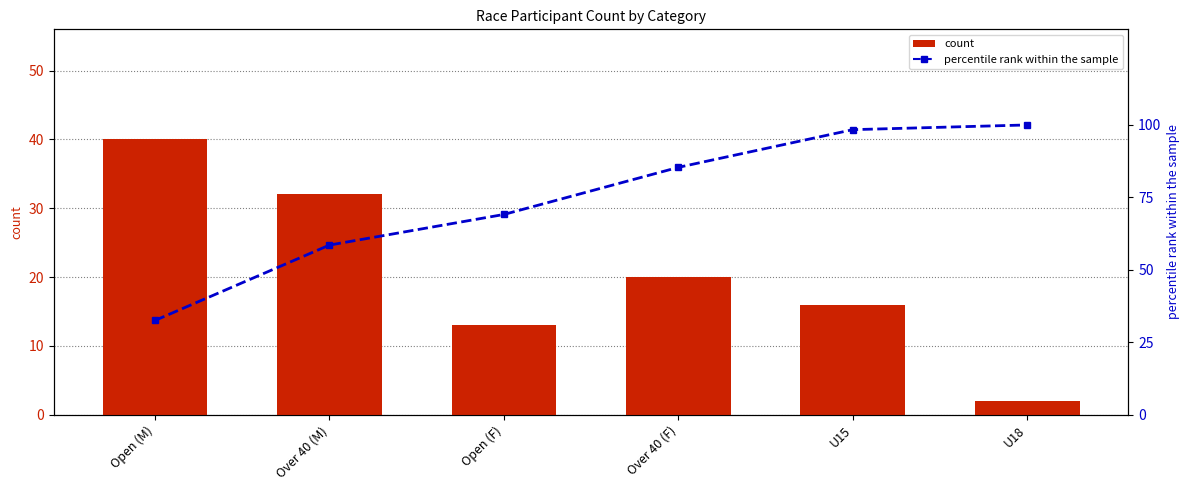

What is the highest value of the percentile rank within the sample series?

100.0